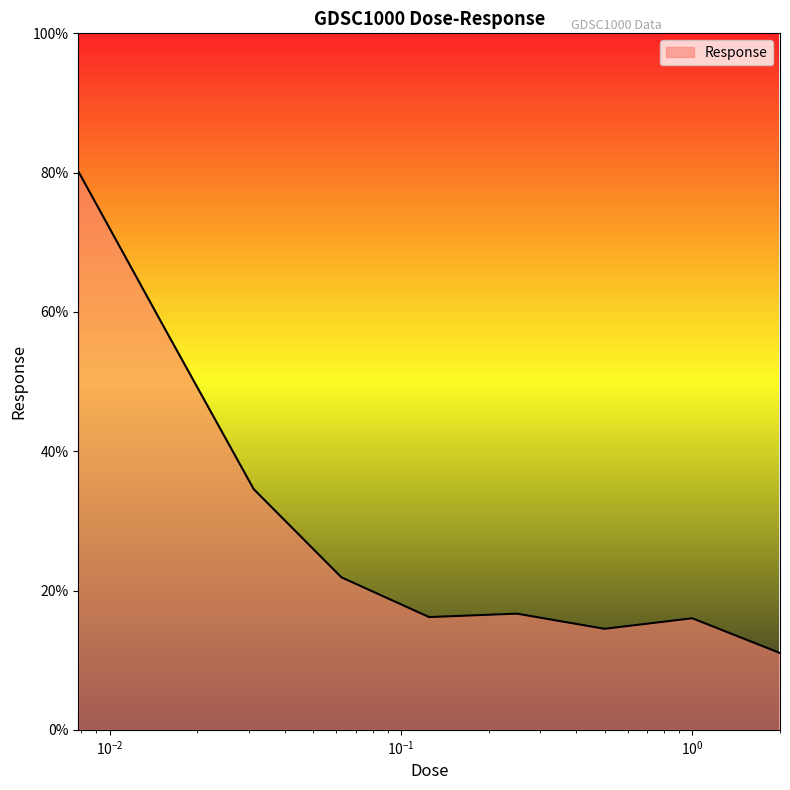

Does the chart display data point markers on the line(s)?

No